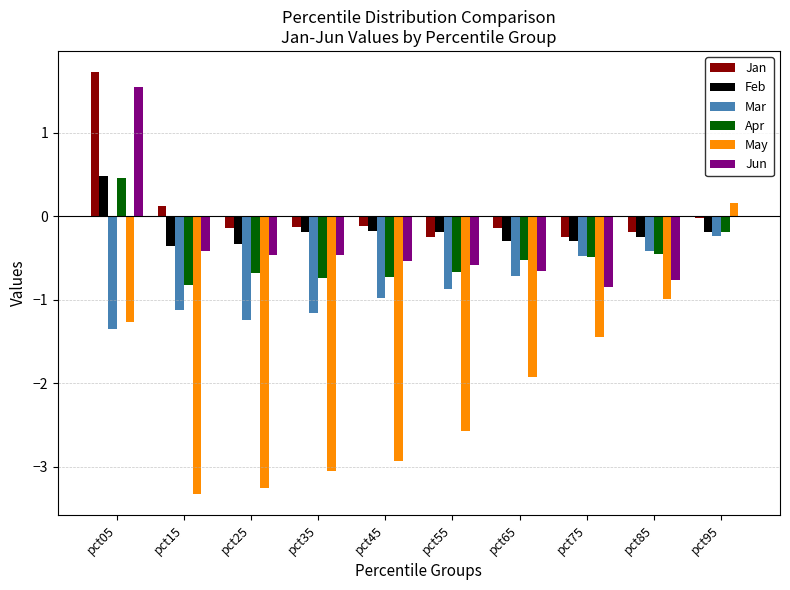

The Jan series shows 1.7 at pct05. True or false?

True